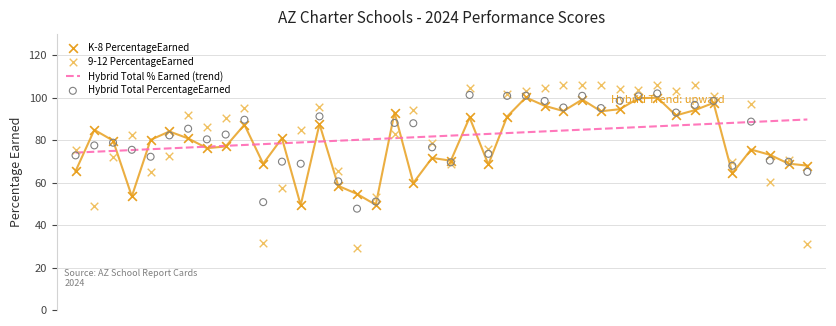

What is the total value across all series at 27?

390.9